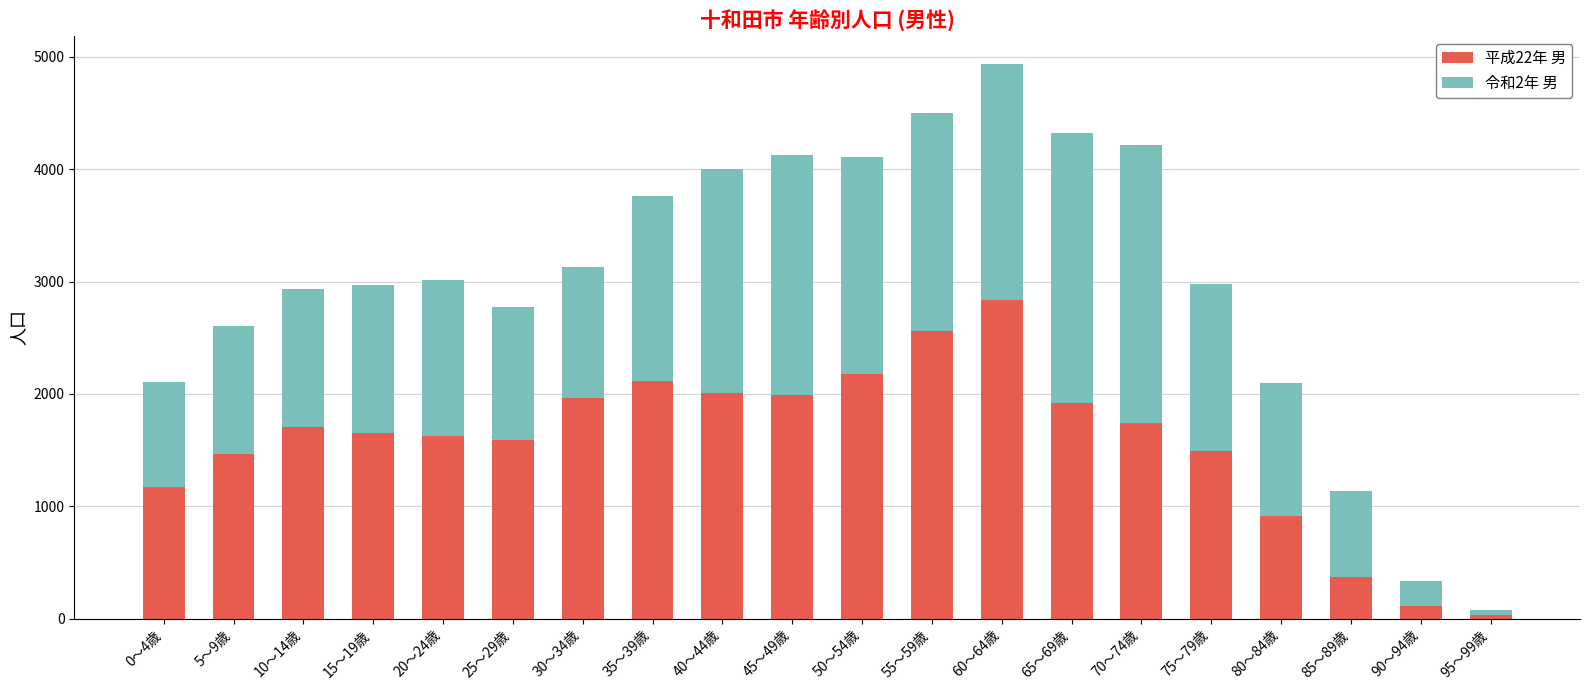

Count the number of categories in the chart.

20